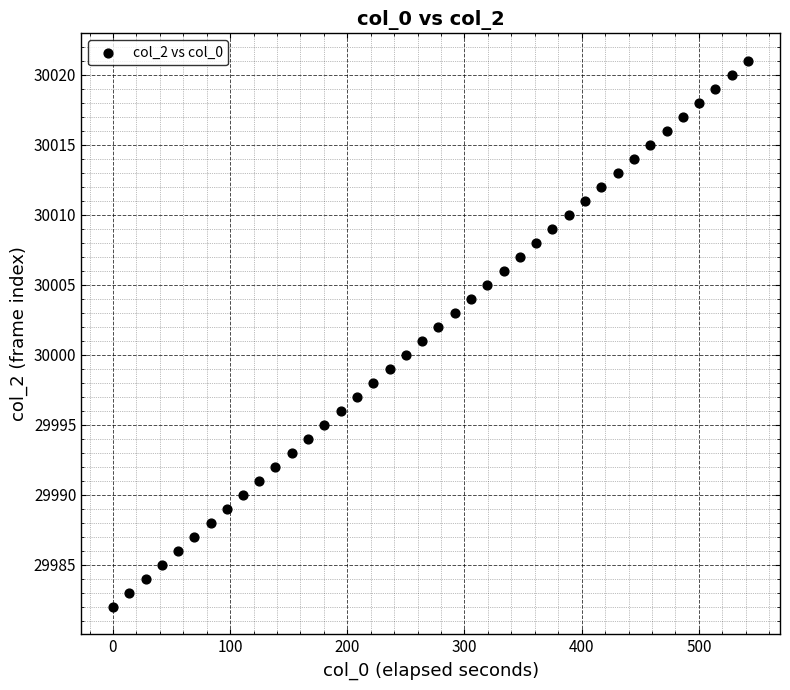

What is the range of Y values (max minus min)?

39